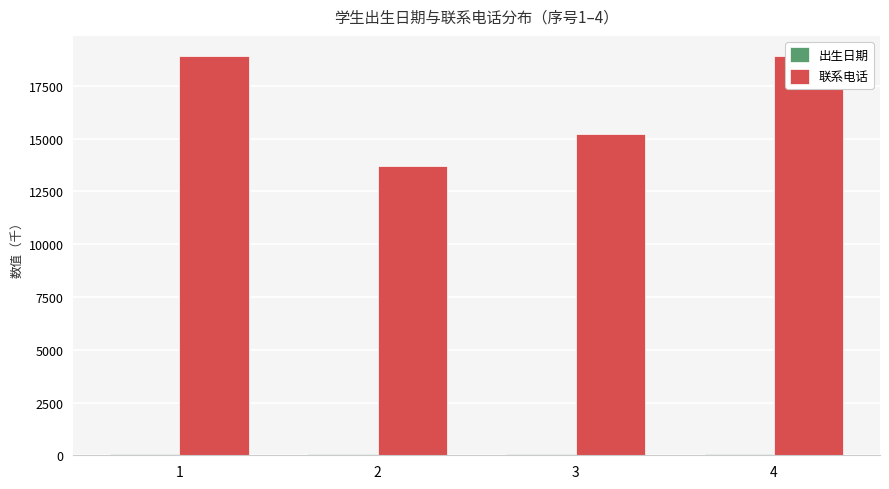

Reading left to right, what are all the values shown in this chart?

出生日期: 37.6	38.0	38.2	37.9
联系电话: 18922.2	13713.7	15217.6	18923.3